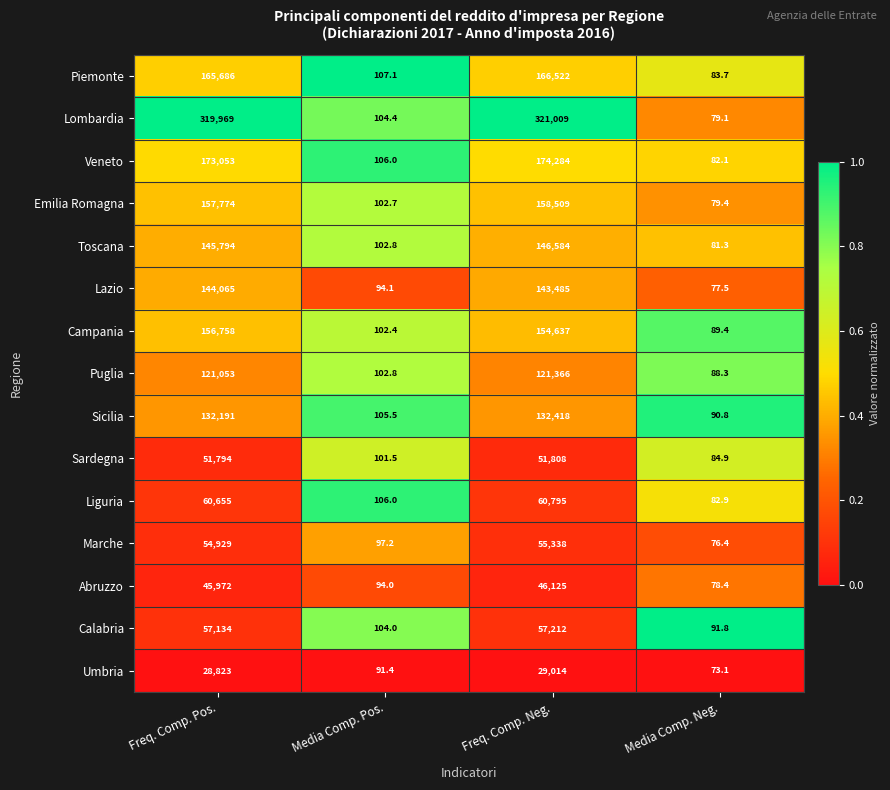

True or false: Liguria has a value of 60655.0 at Freq. Comp. Pos..

True